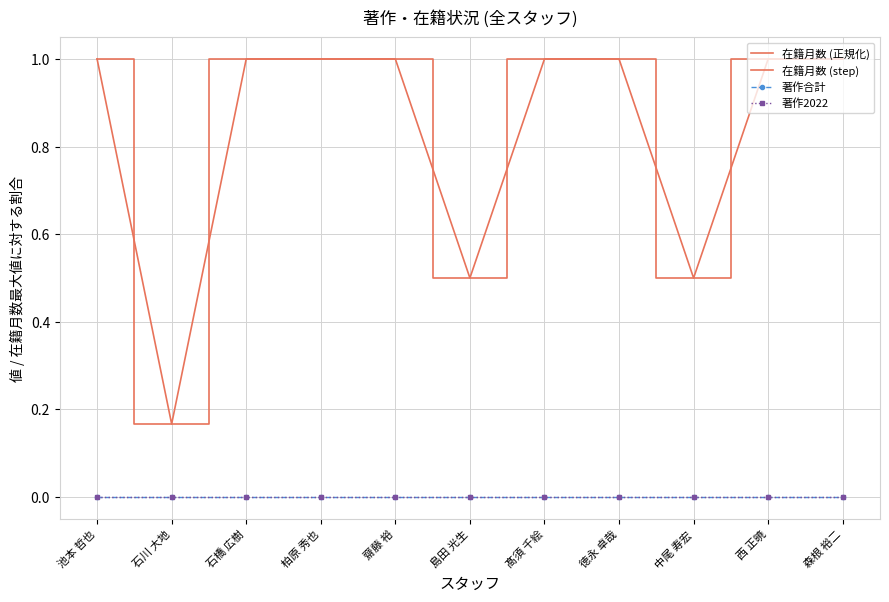

List the labels in order of 著作合計 value, smallest first.

池本 哲也, 石川 大地, 石橋 広樹, 柏原 秀也, 齋藤 裕, 島田 光生, 髙須 千絵, 徳永 卓哉, 中尾 寿宏, 西 正暁, 森根 裕二